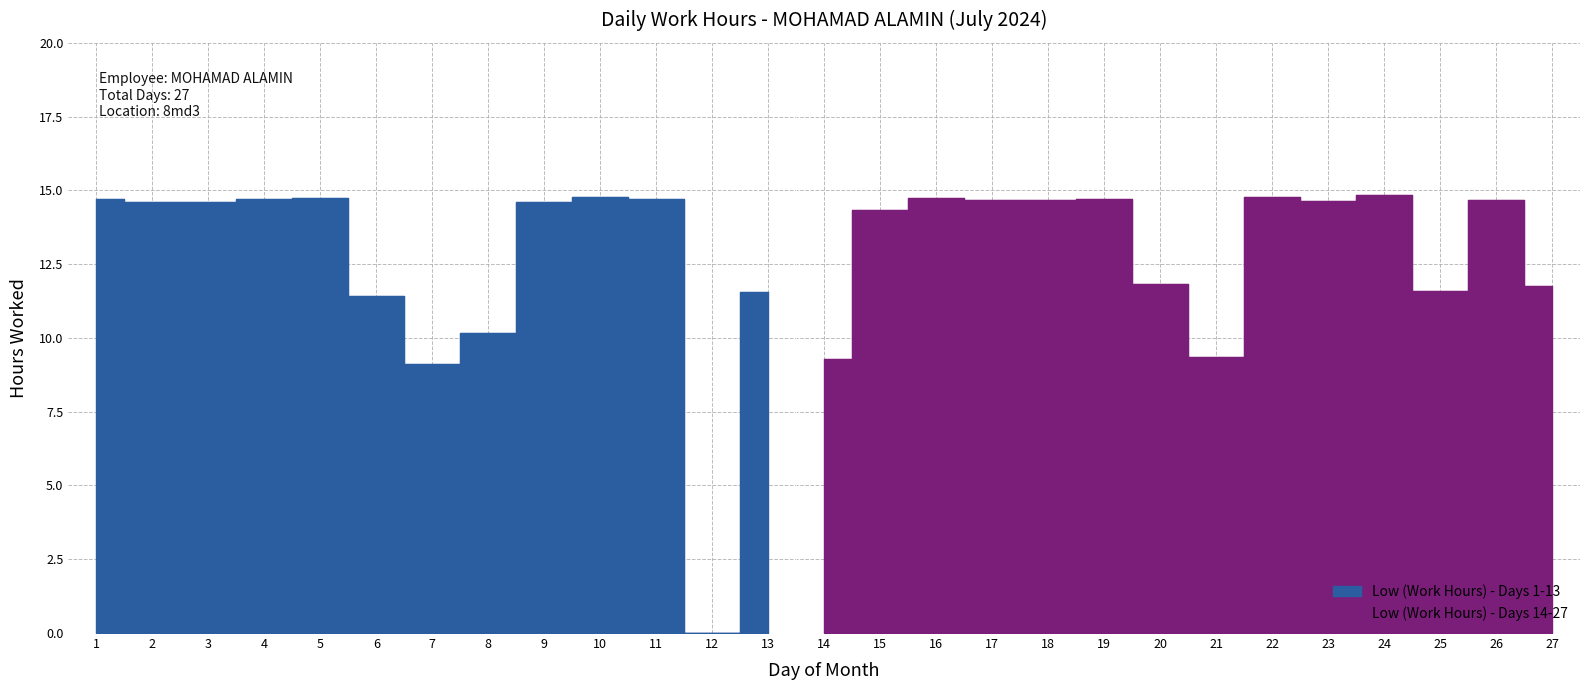

How many data points in Low (Work Hours) are above 14?

17